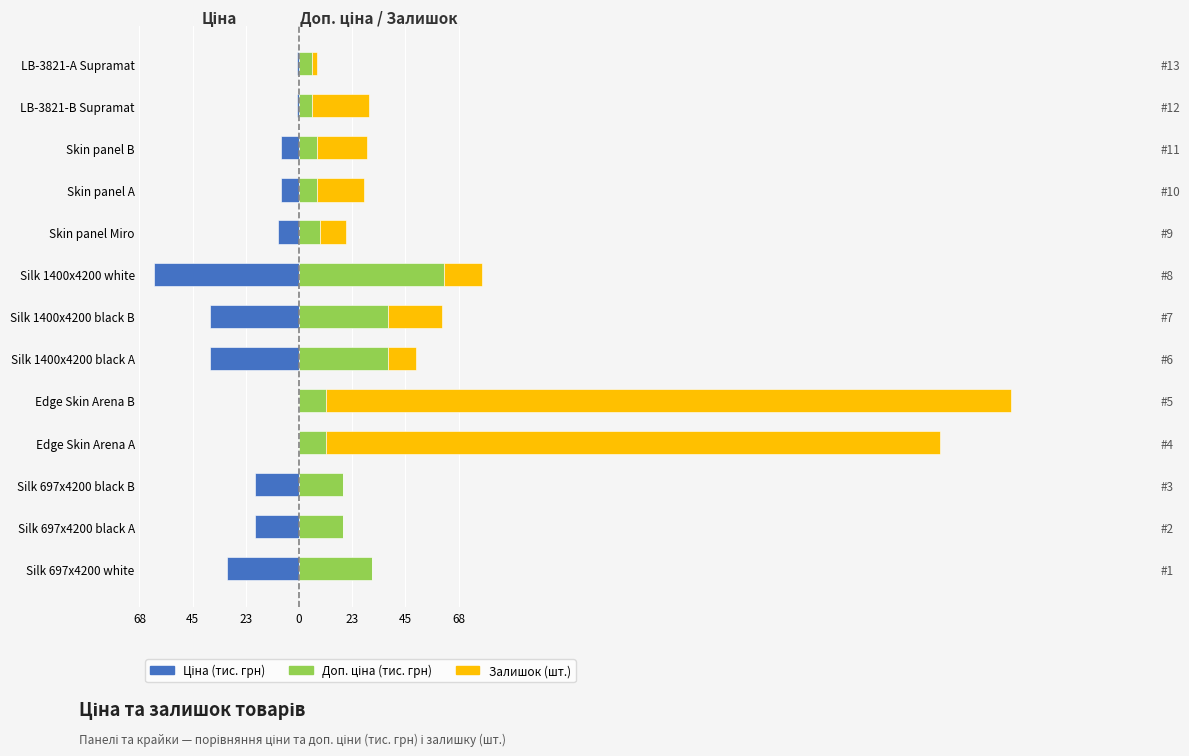

What is the minimum value for Доп. ціна (тис.)?

5.5